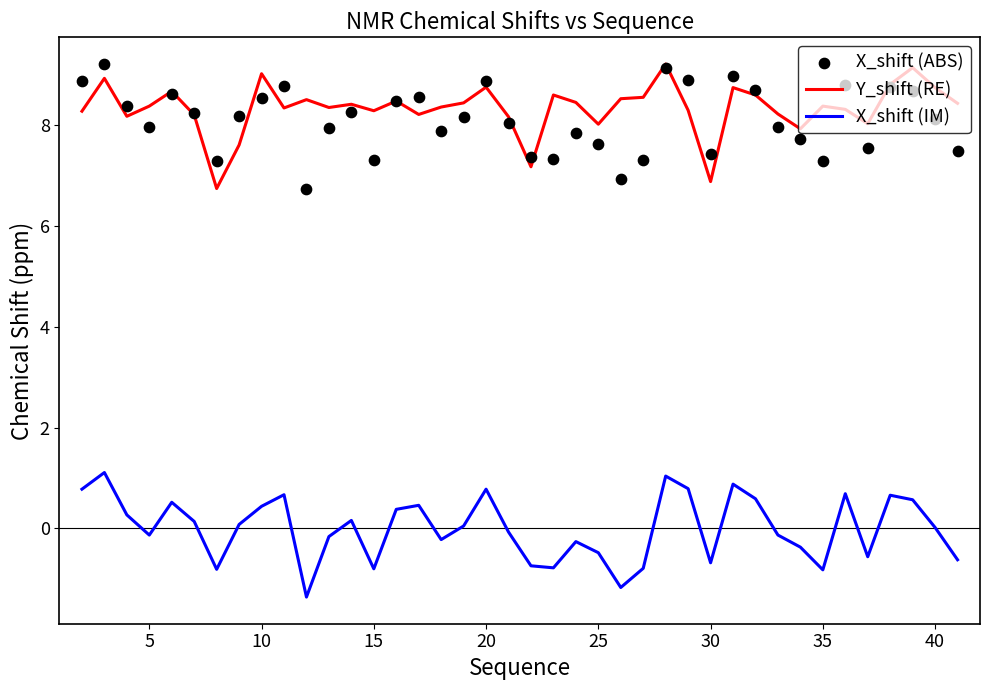

Which series has the widest spread of Y values?

Y_shift (RE)